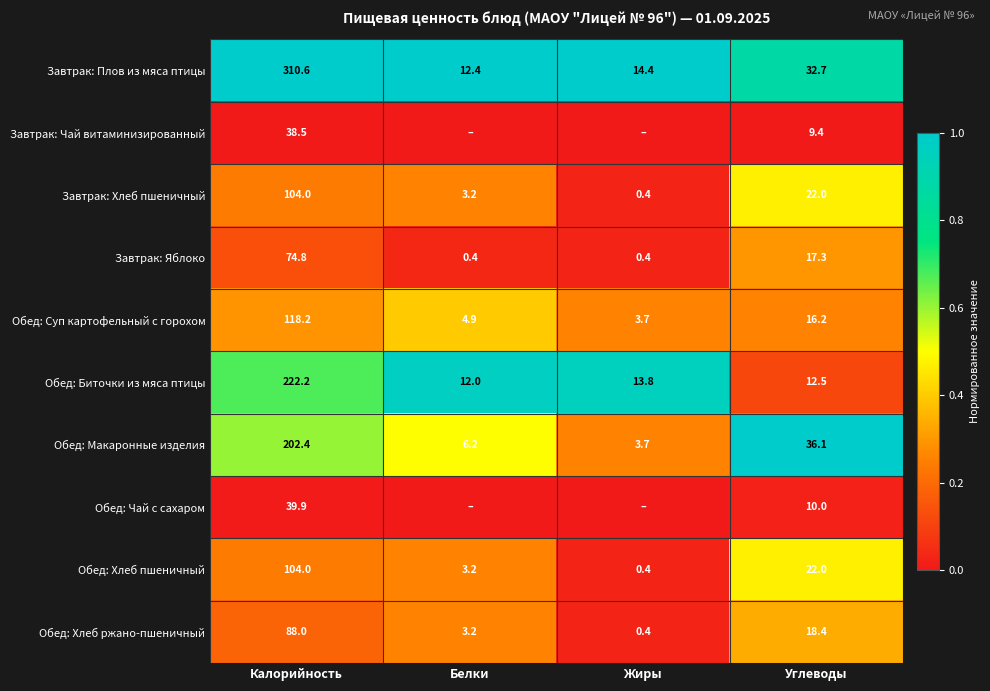

What is the difference between the highest and lowest values at Калорийность?

272.1